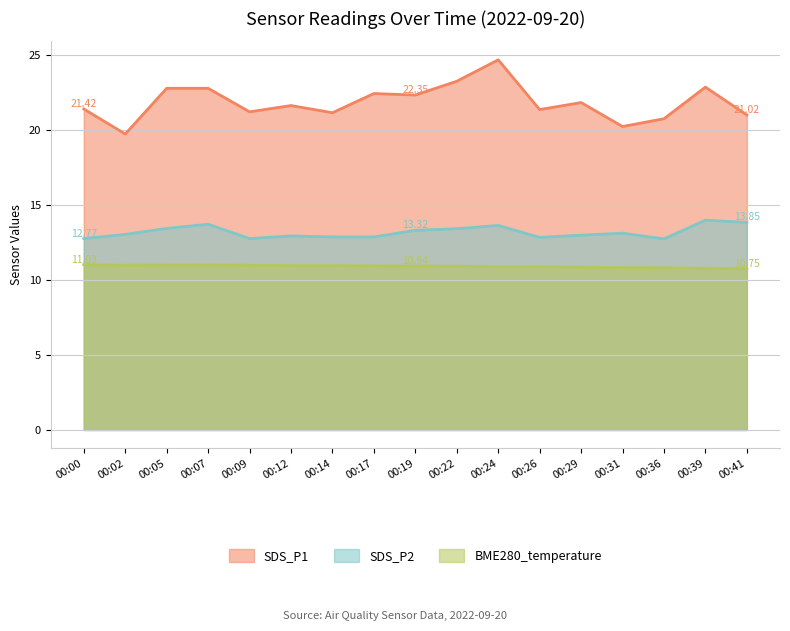

What is the difference between the highest and lowest values at 00:24?

13.8